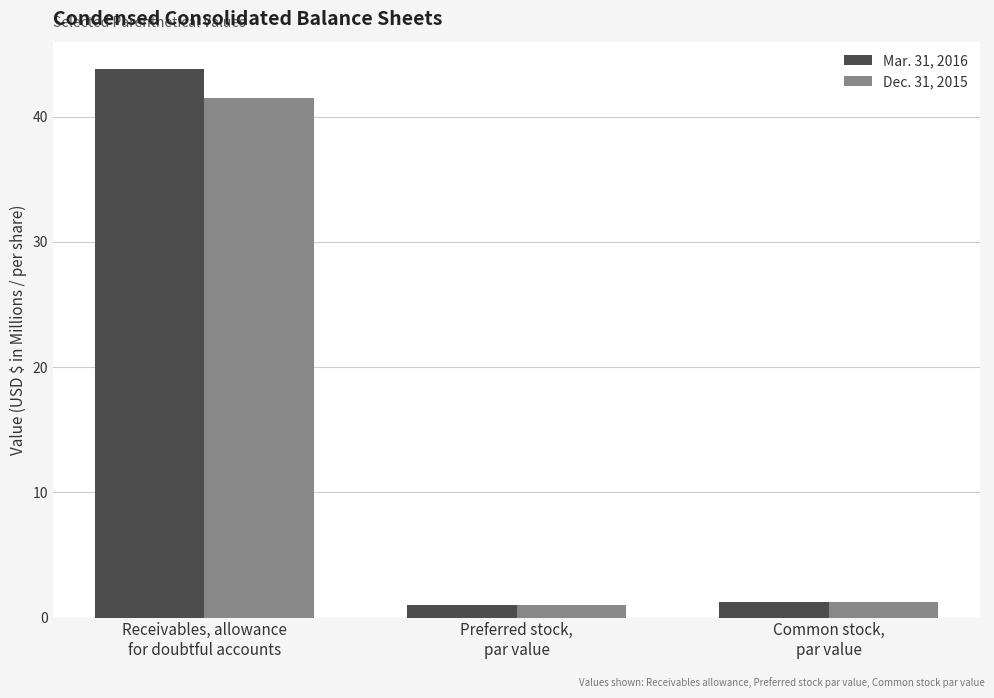

Which series has the largest range (max minus min)?

Mar. 31, 2016